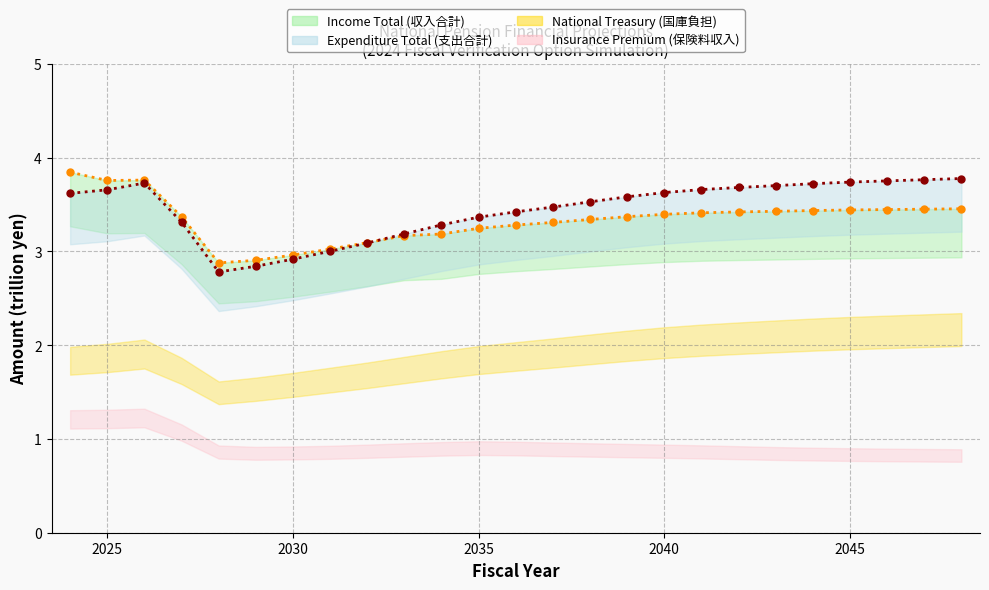

What is the sum of all Income Total Line values?

83.4